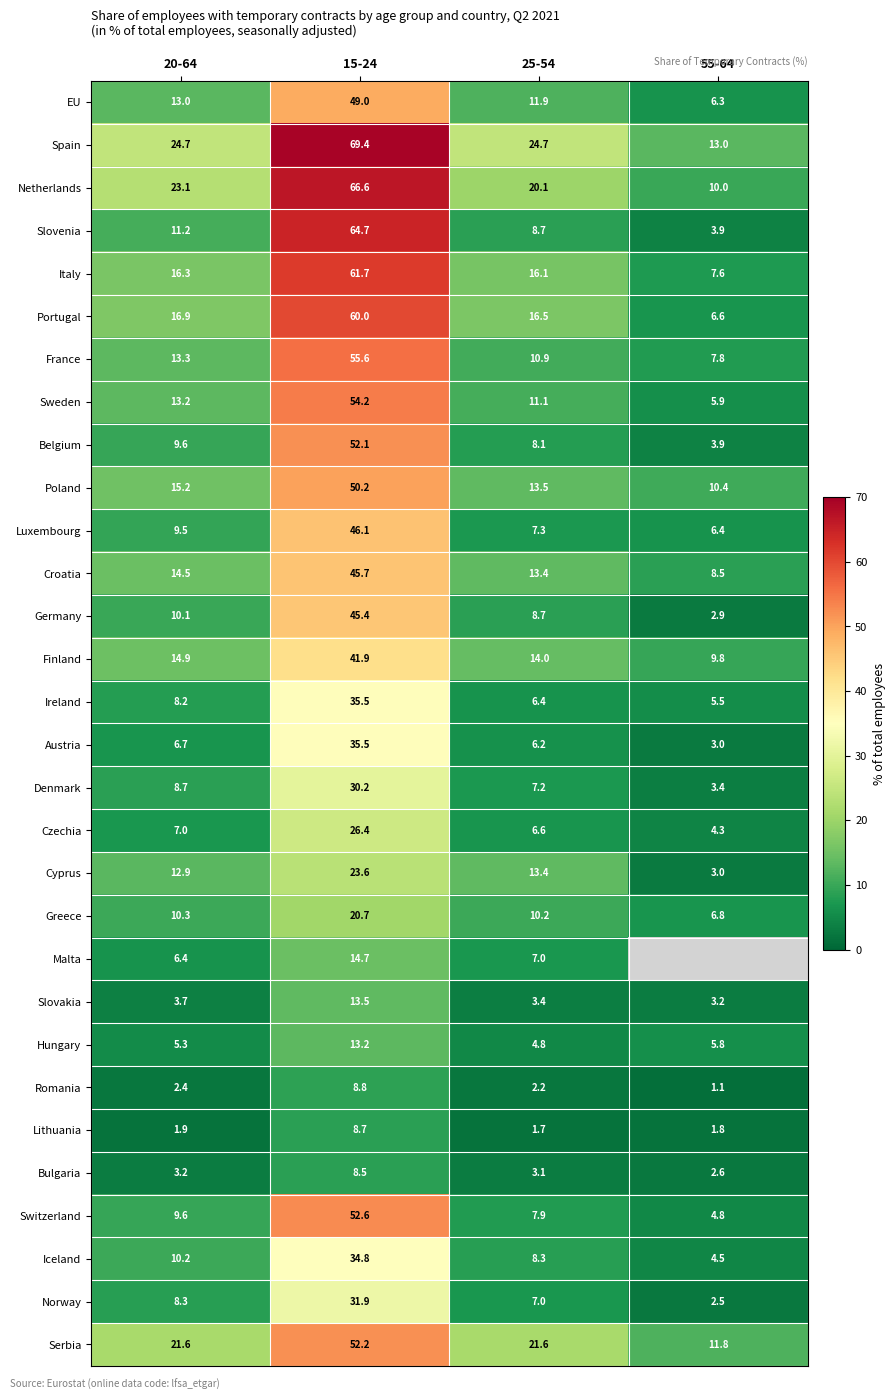

Is it true that Slovakia equals 23.9 at 15-24?

False